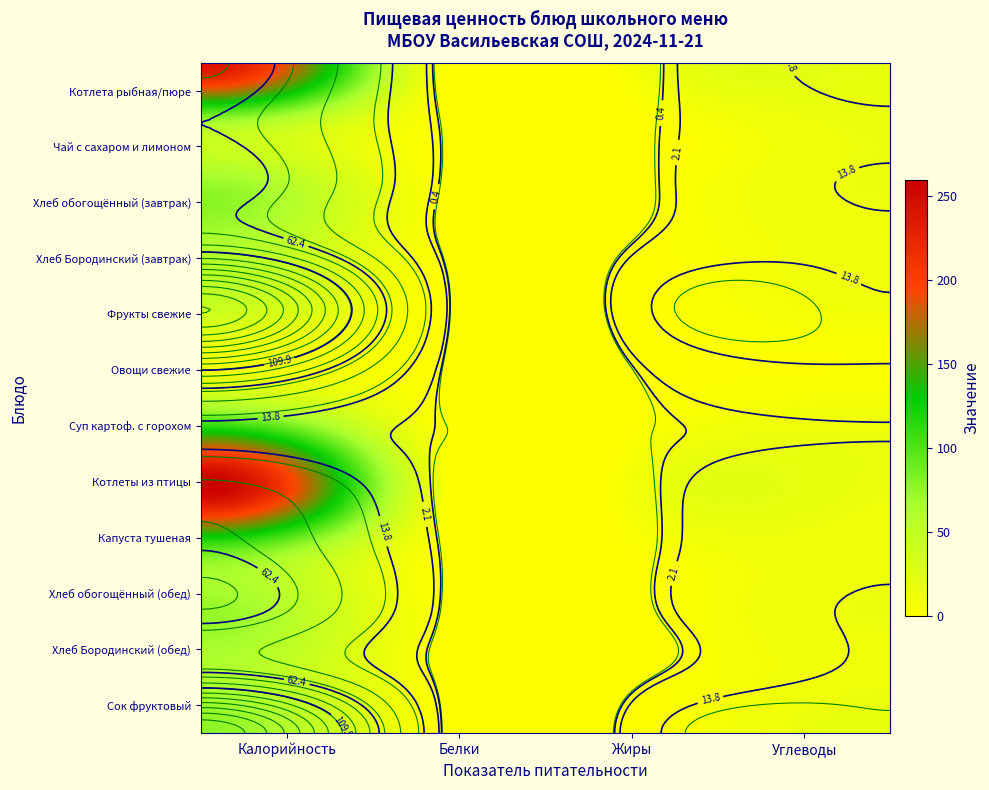

The value of Хлеб обогощённый (обед) at Белки is 3.3. True or false?

False